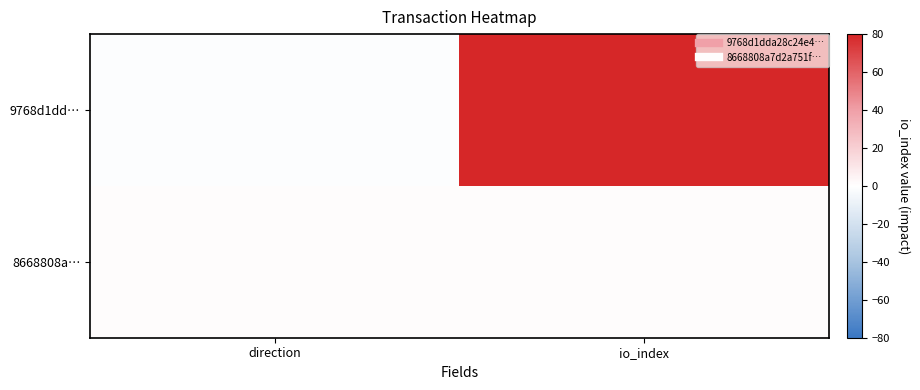

Rank the series by their maximum value, from lowest to highest.

8668808a…, 9768d1dd…